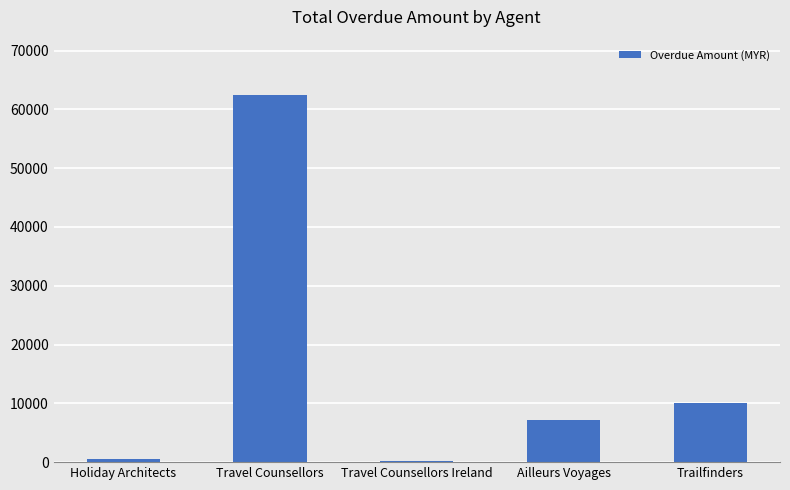

What is the label of the 2nd bar from the right?

Ailleurs Voyages